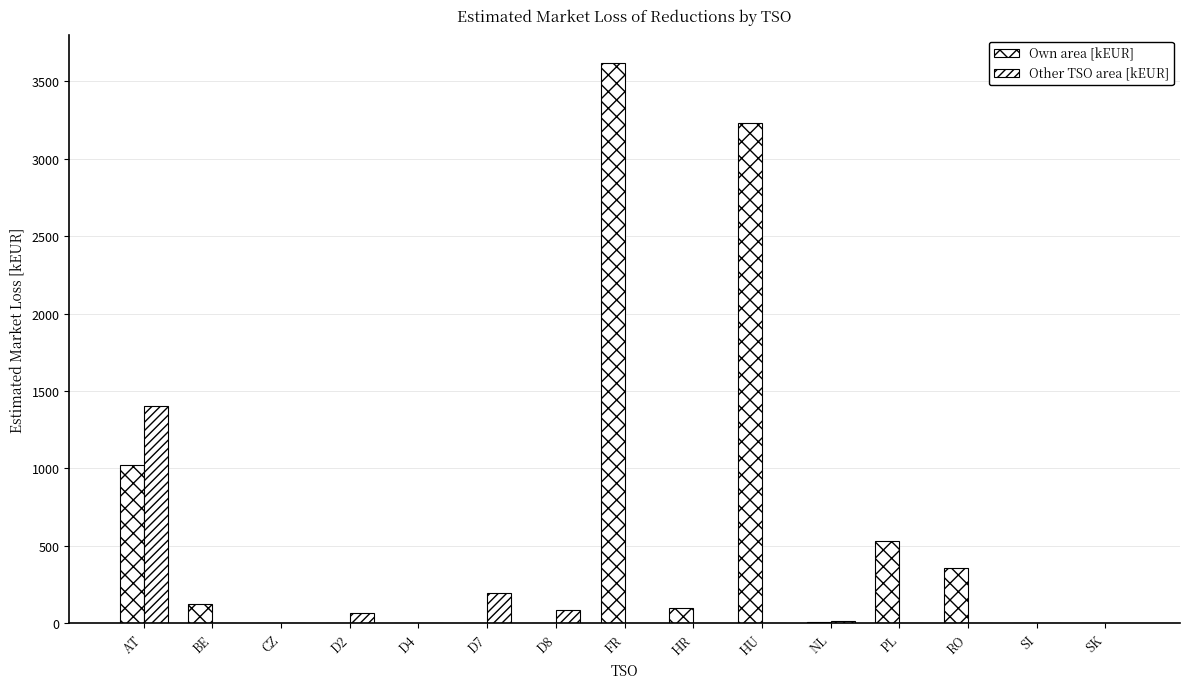

List the labels in order of Own area [kEUR] value, largest first.

FR, HU, AT, PL, RO, BE, HR, NL, SK, D8, SI, CZ, D2, D4, D7